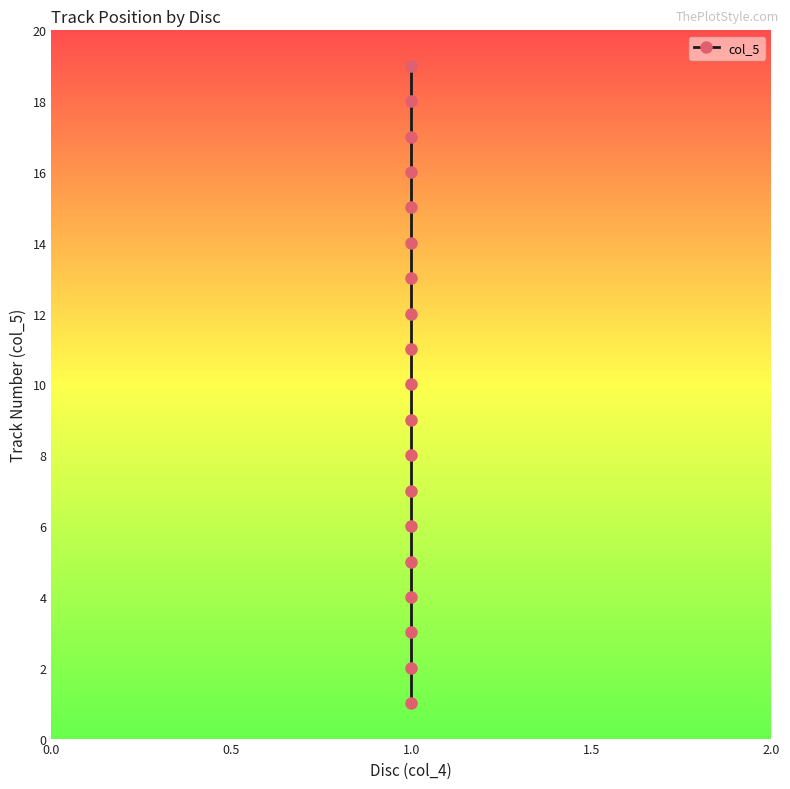

Between 0.0 and 13, which is larger?

13